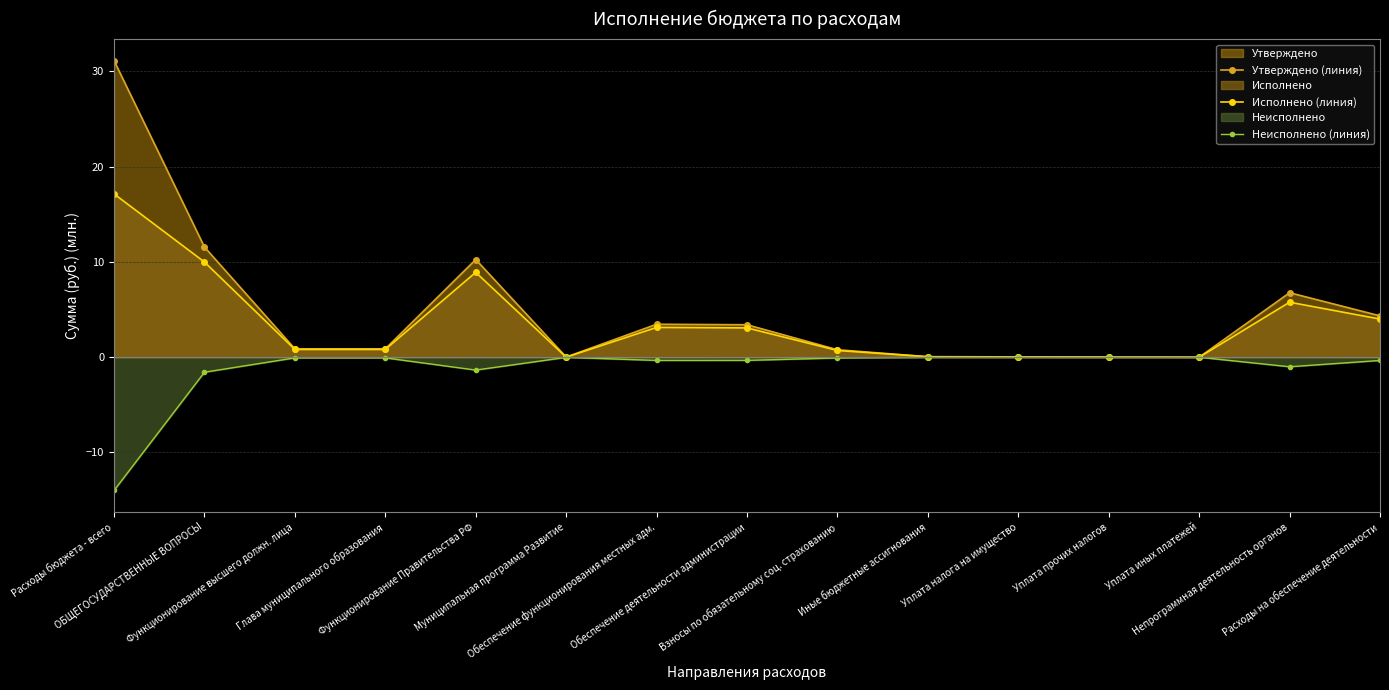

At which label does Исполнено (линия) reach its peak?

Расходы бюджета - всего